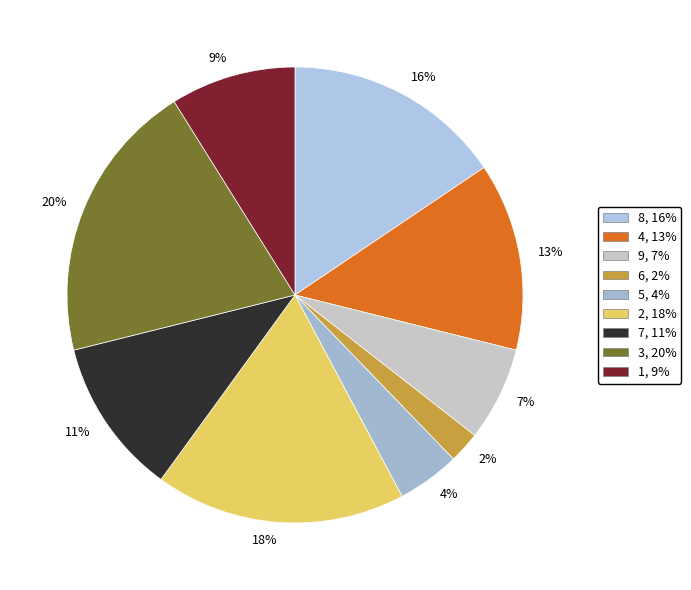

True or false: 18% accounts for 5% of the total.

False